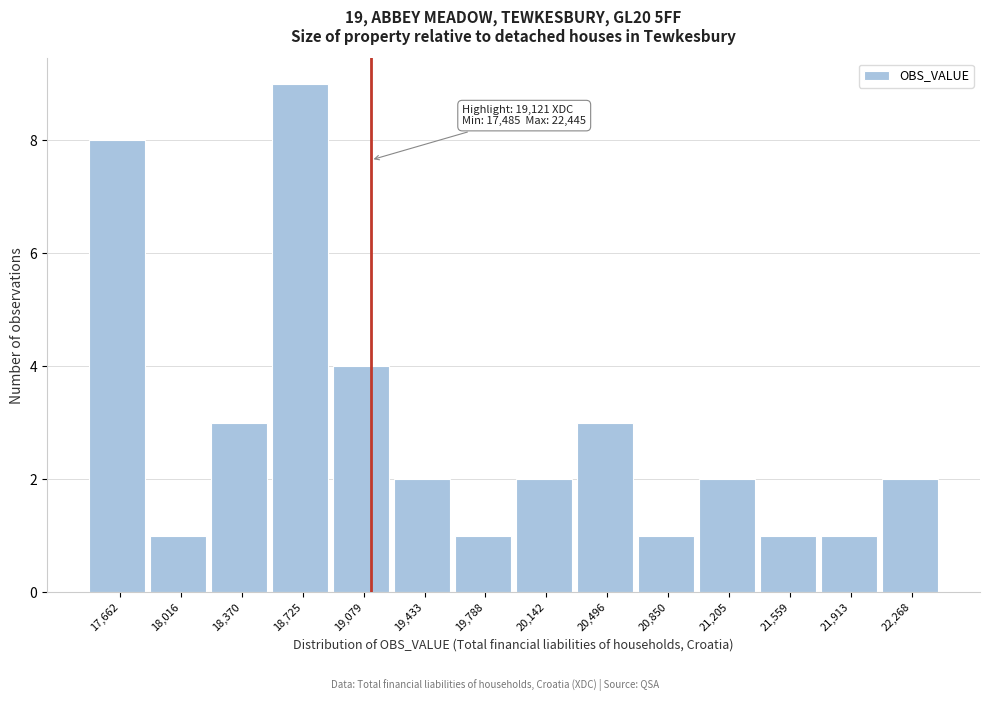

Which range on the x-axis has the tallest bar?

18550 to 18900